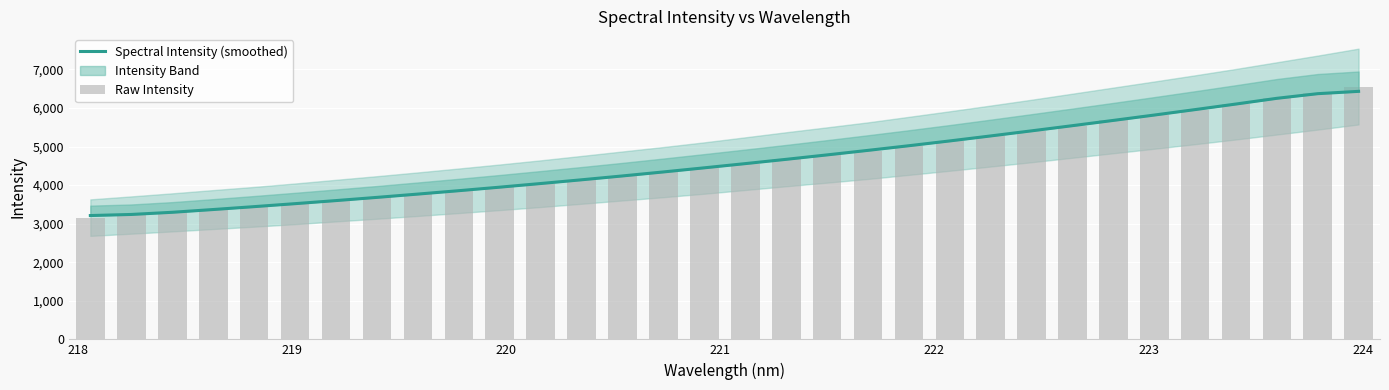

Count the number of categories in the chart.

32